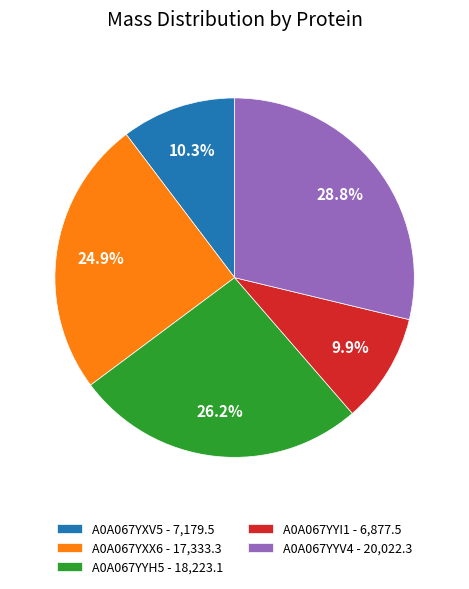

What is the ratio of the value at A0A067YYI1 - 6,877.5 to the value at A0A067YYV4 - 20,022.3?

0.3